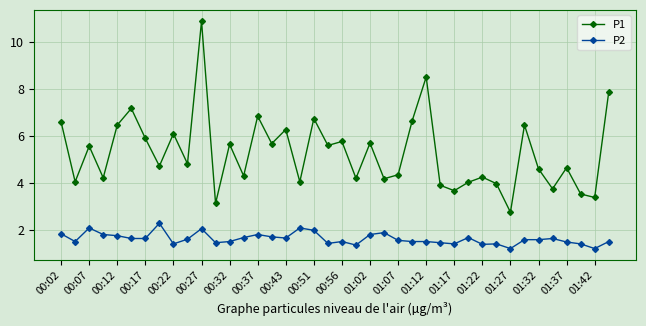

List the series in order of their peak value, highest first.

P1, P2